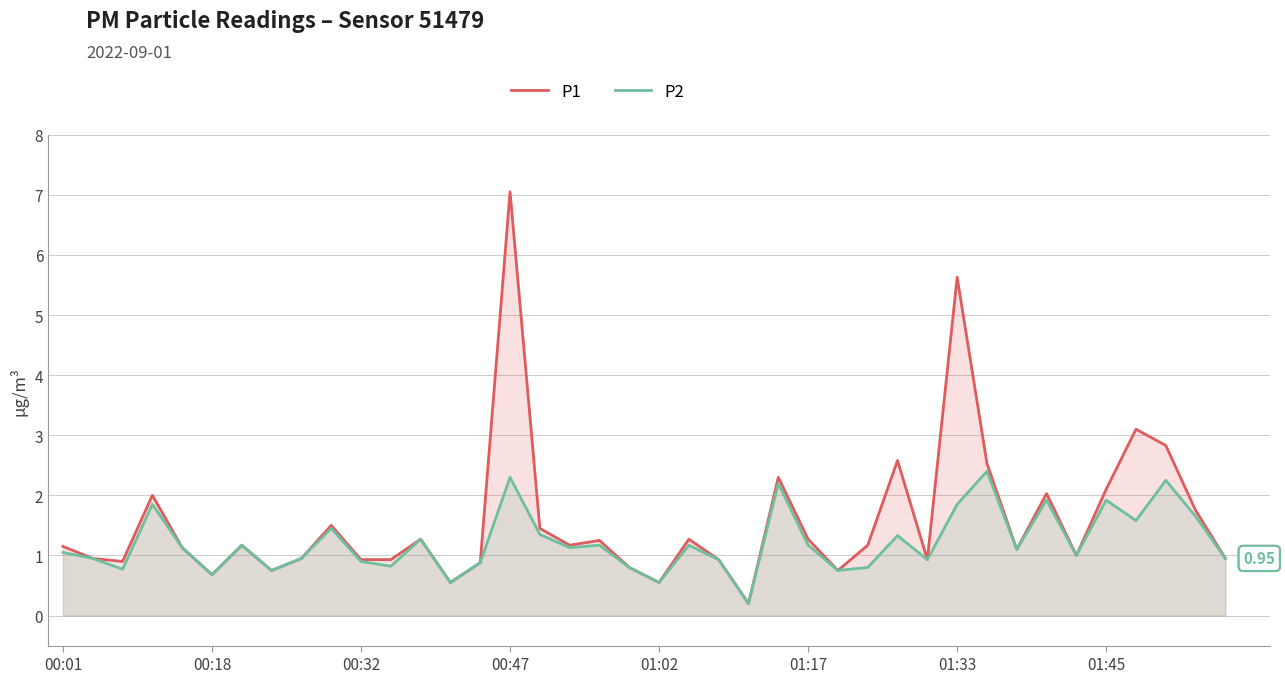

What is the value of the P2 point at the 32nd from the left?

2.4